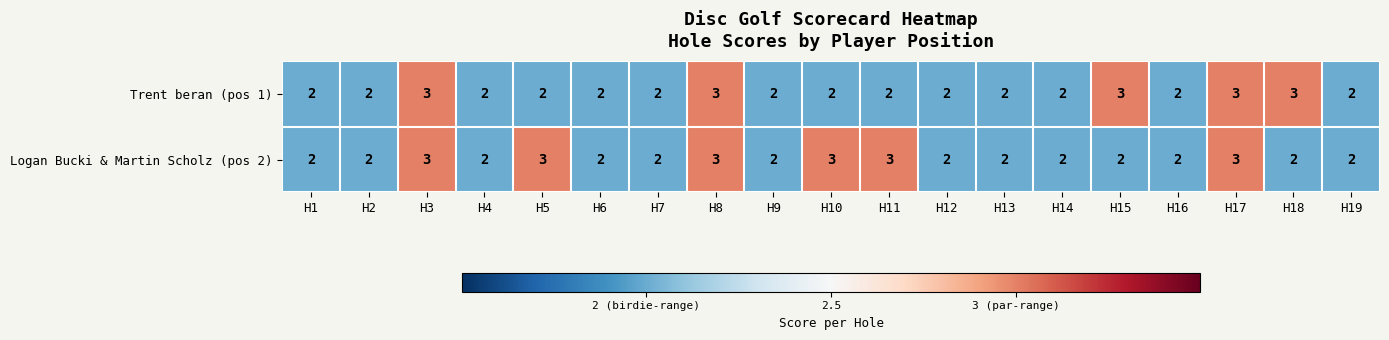

List the series in order of their overall mean, highest first.

Logan Bucki & Martin Scholz (pos 2), Trent beran (pos 1)